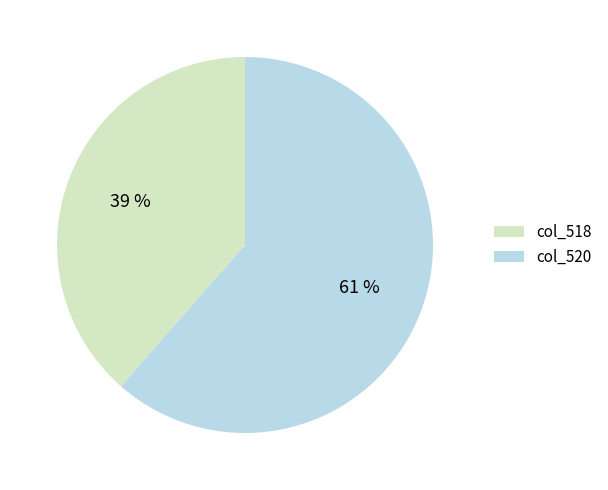

Is it true that col_520 is 61% of the pie?

True